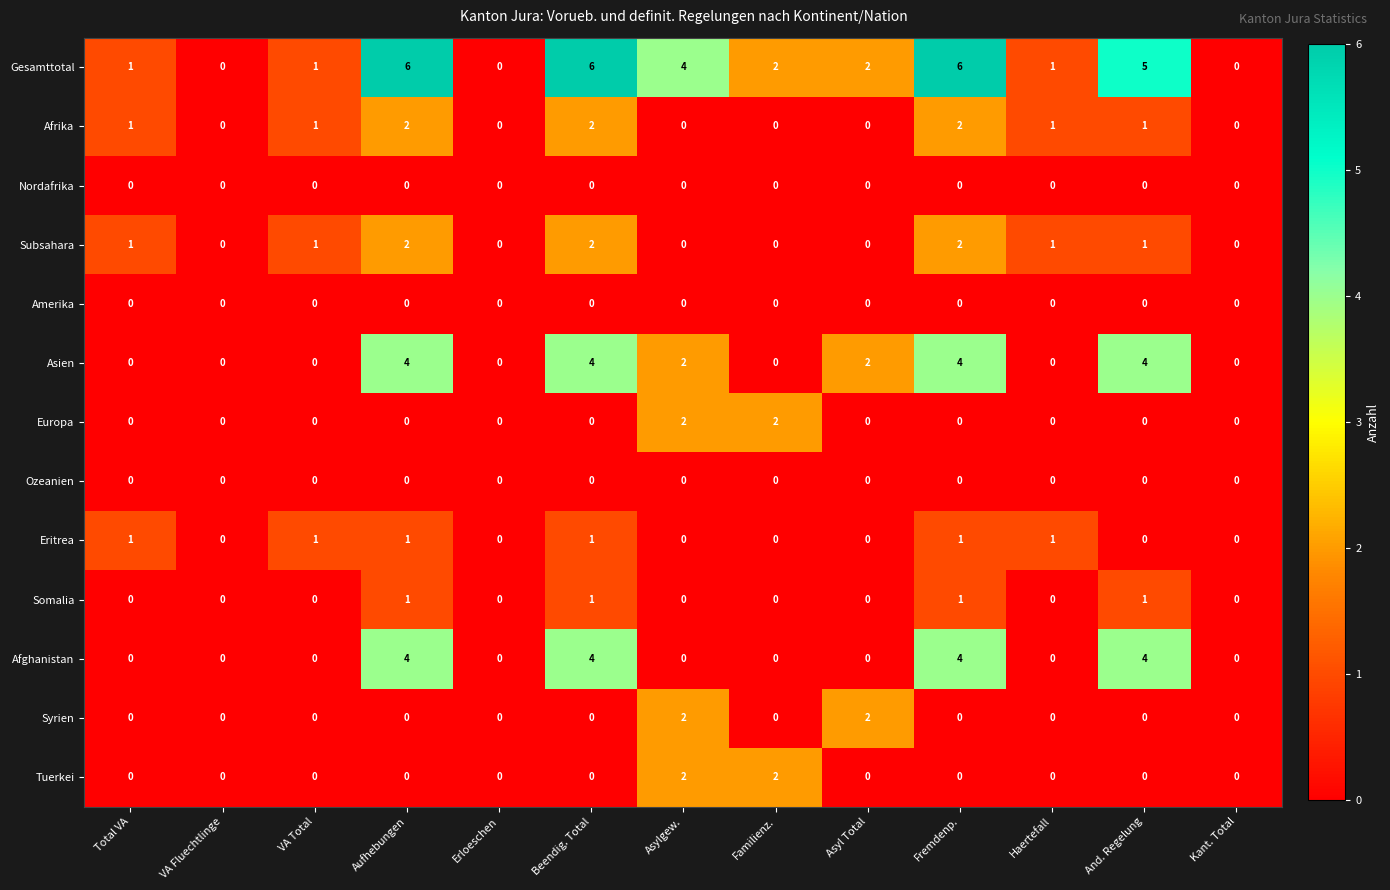

Is it true that Eritrea equals 0 at Asylgew.?

True